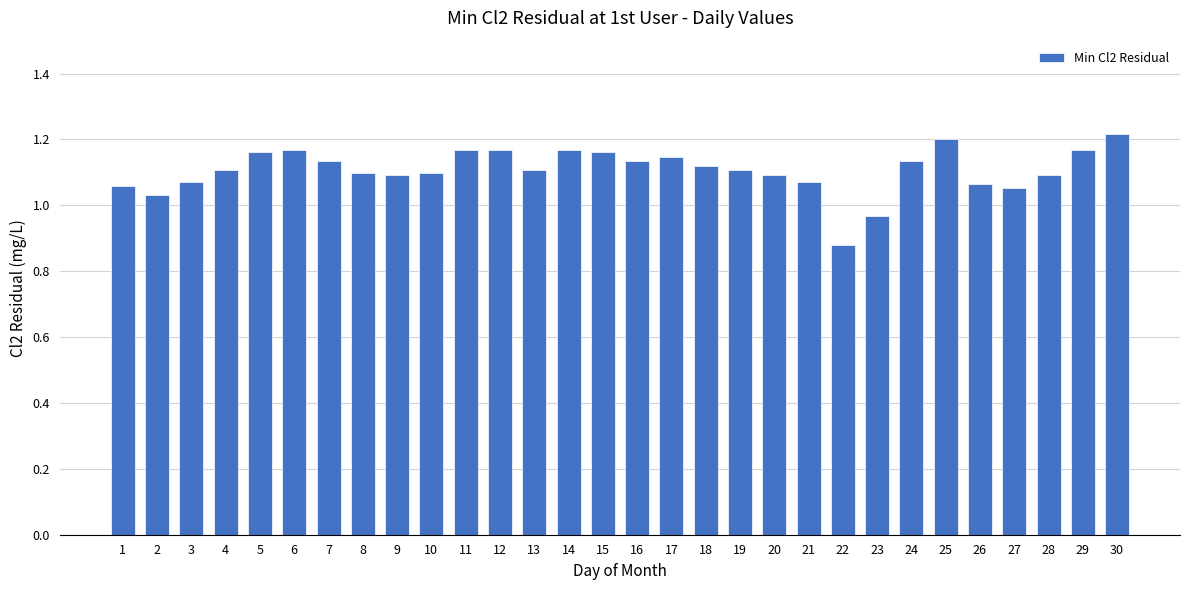

What is the difference between the maximum and minimum values?

0.3